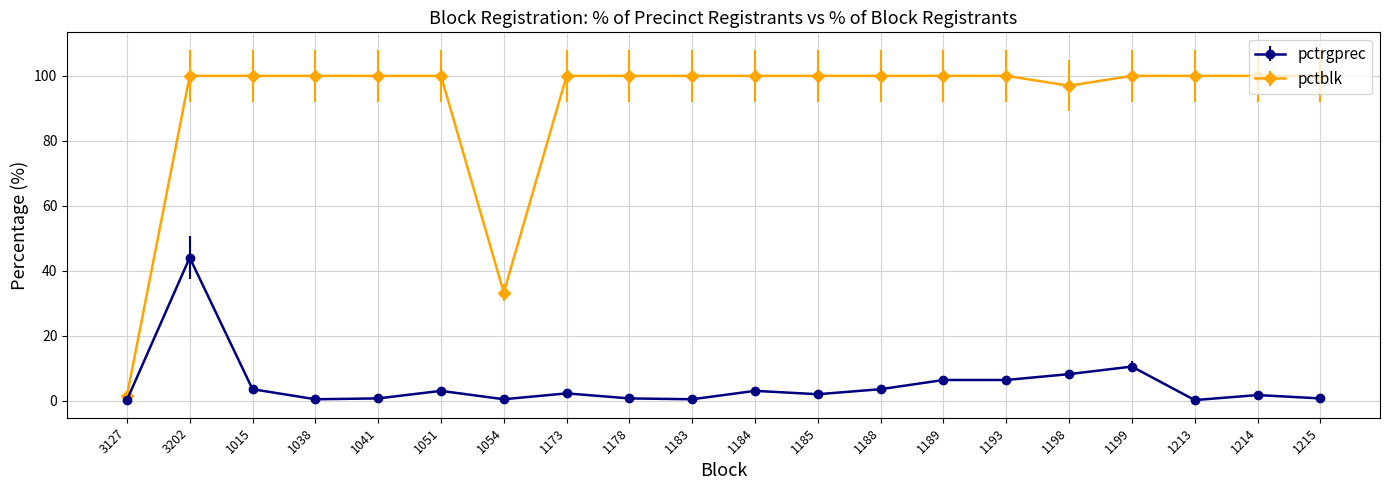

Count the number of categories in the chart.

20